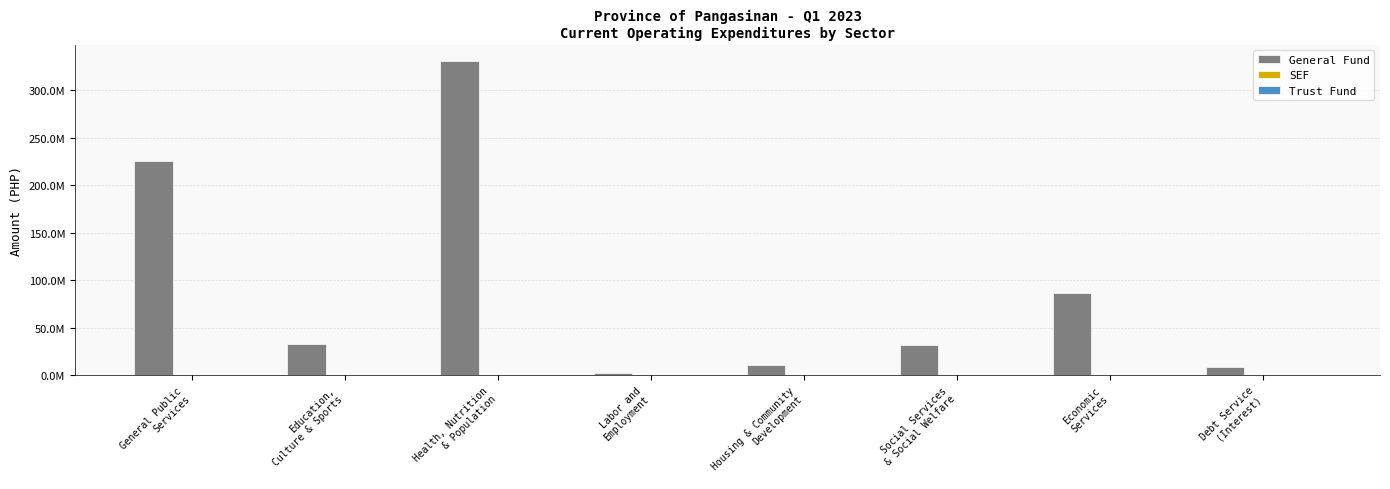

Does the chart contain any negative values?

No